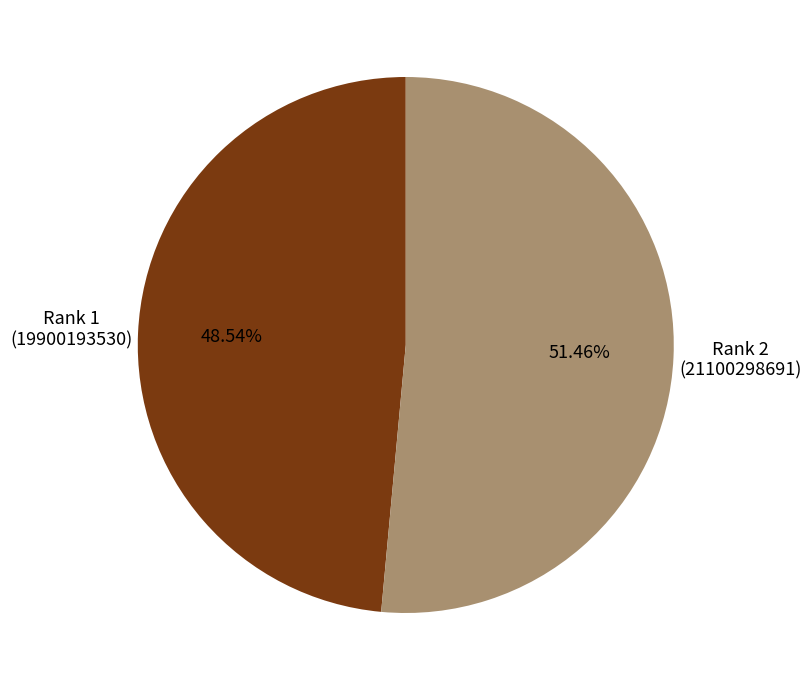

Does Rank 1 (19900193530) account for over 50% of the chart?

No